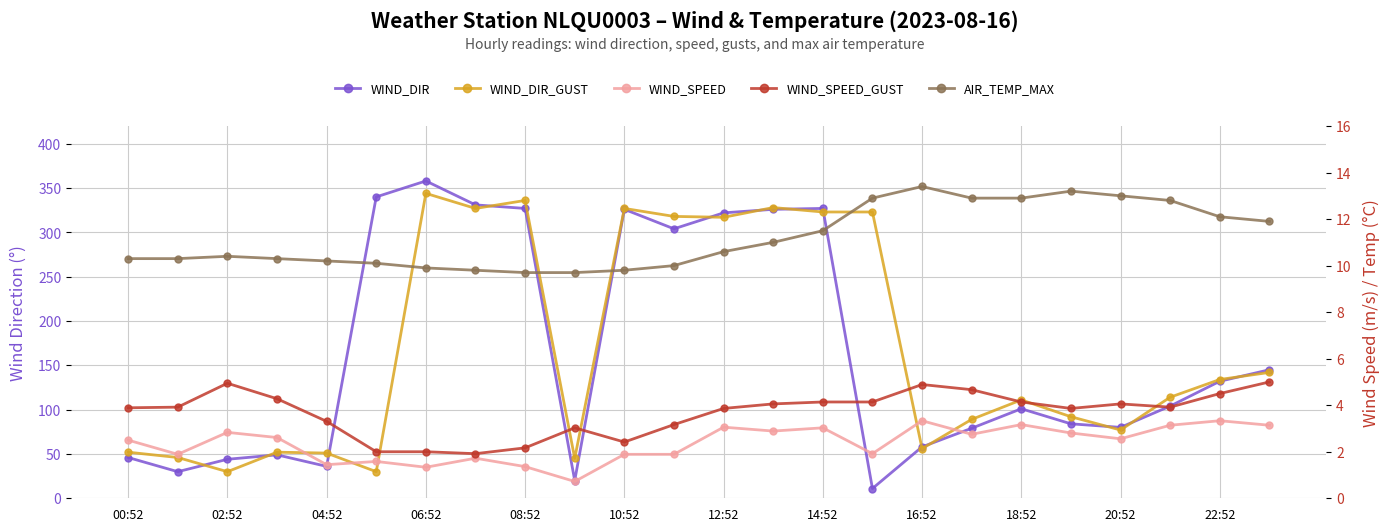

Is the value of WIND_SPEED_GUST at 20:52 greater than the value of WIND_SPEED at 00:52?

Yes